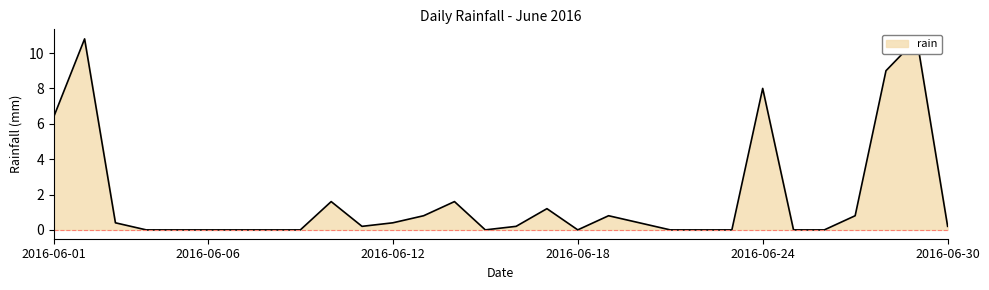

True or false: the data shows 0.0 at 2016-06-15.

True